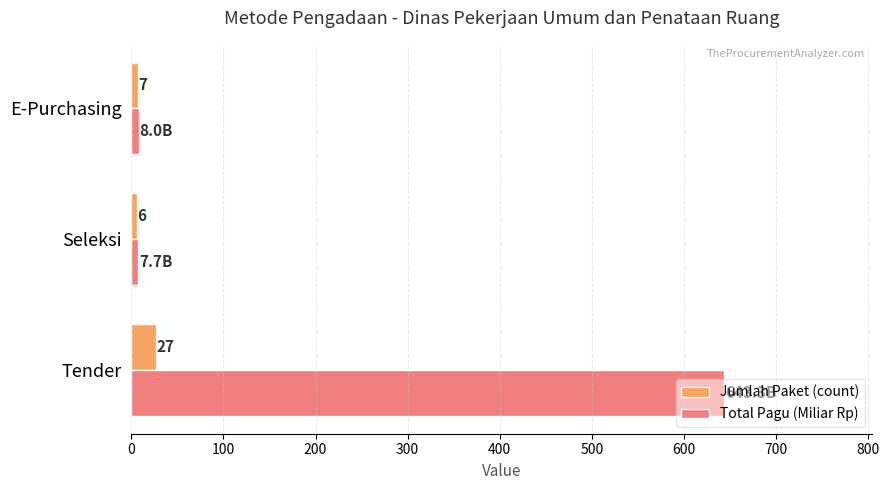

Read the Jumlah Paket (count) value at E-Purchasing.

7.0